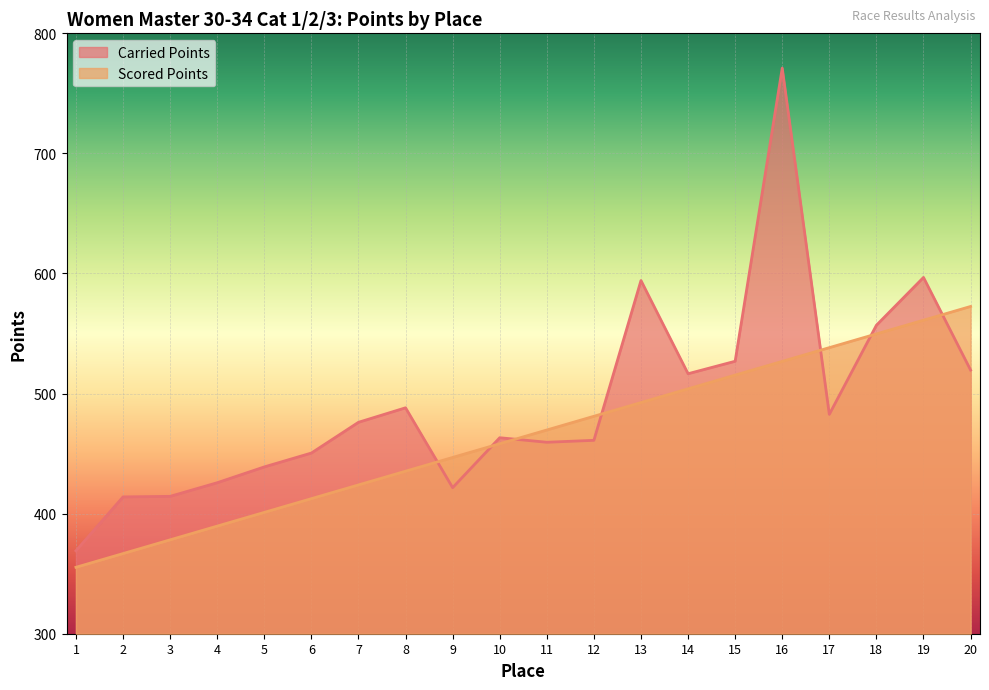

Is it true that Carried Points equals 268.5 at 20?

False